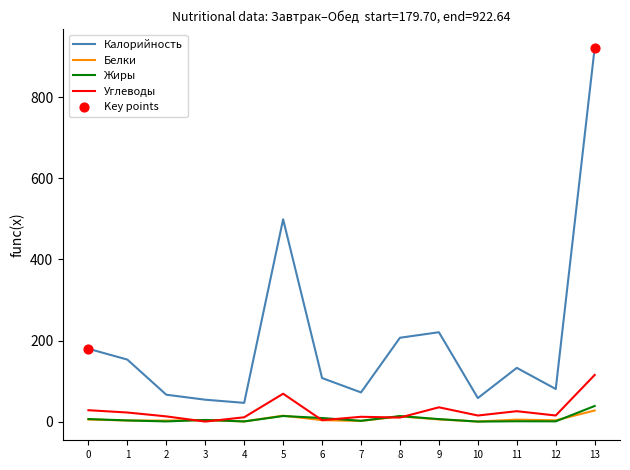

Which series has the widest spread of values?

Калорийность